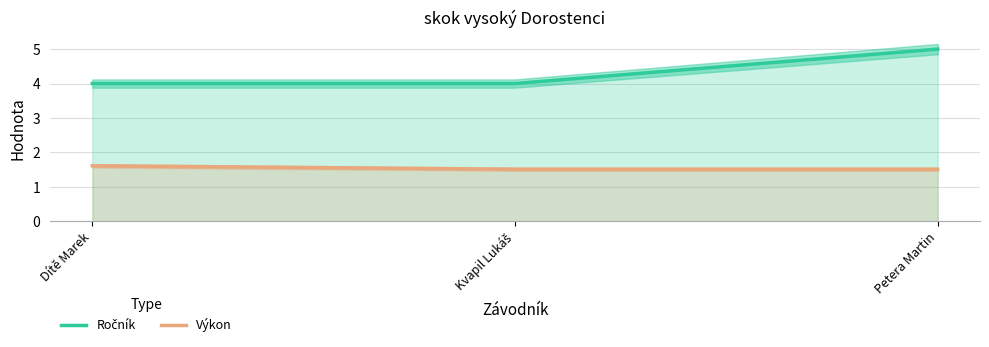

What is the sum of all Výkon values?

4.6